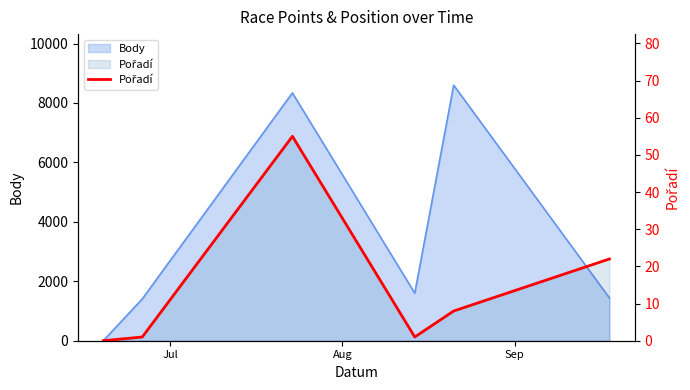

Reading left to right, extract all data points from this chart.

0	1	55	1	8	22